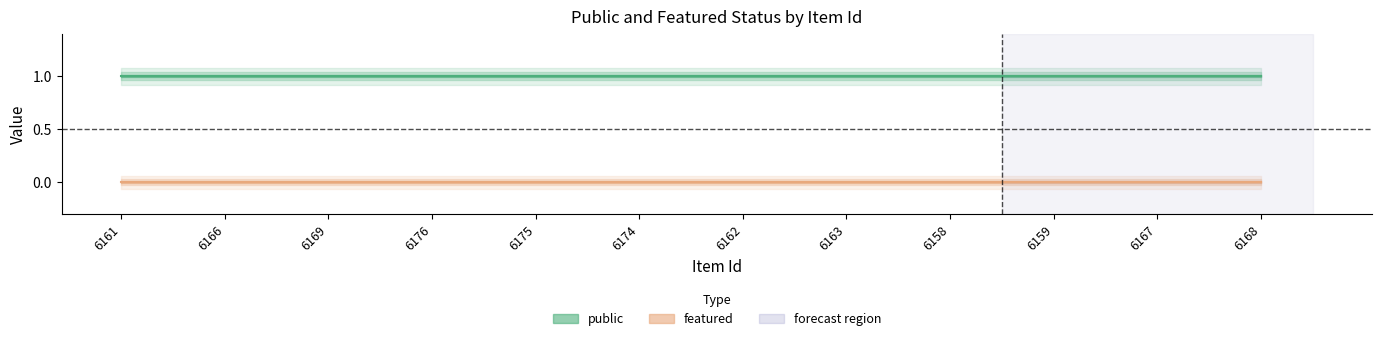

What is the average value of the public series?

1